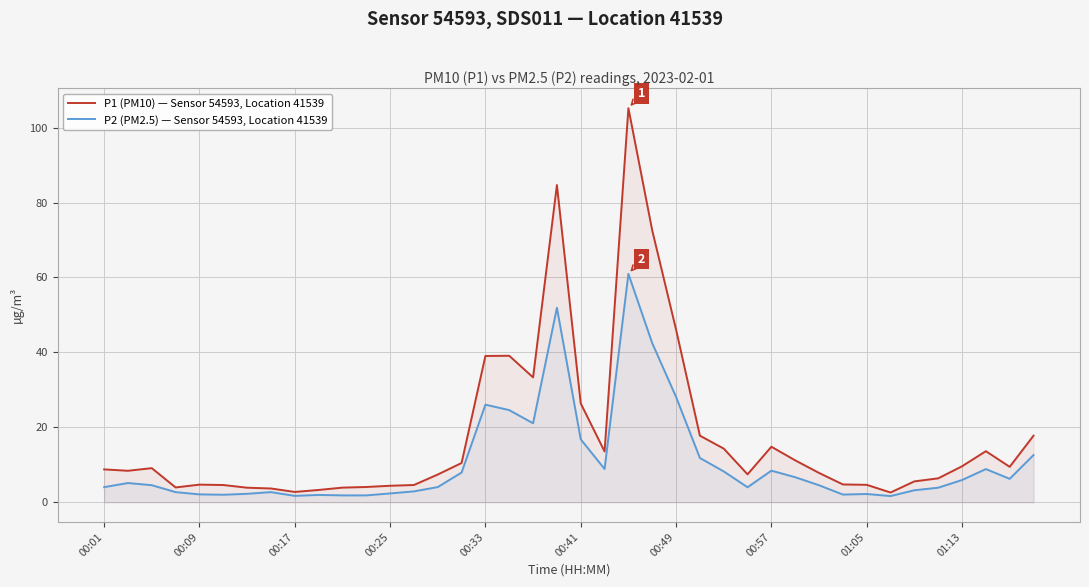

List the series in order of their peak value, lowest first.

P2 (PM2.5) — Sensor 54593, Location 41539, P1 (PM10) — Sensor 54593, Location 41539